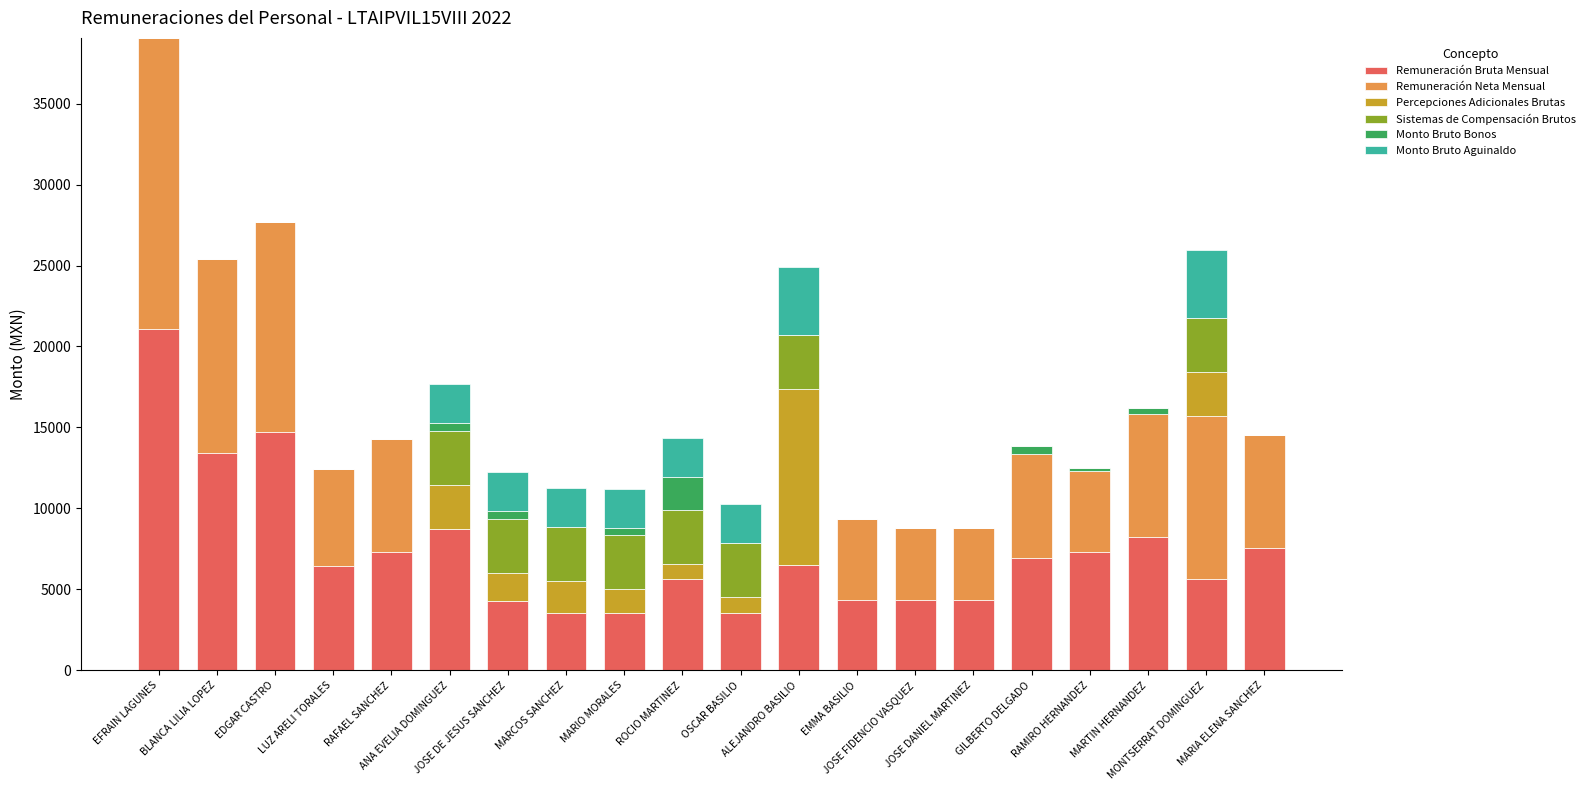

What is the sum of all Remuneración Bruta Mensual values?

147391.9